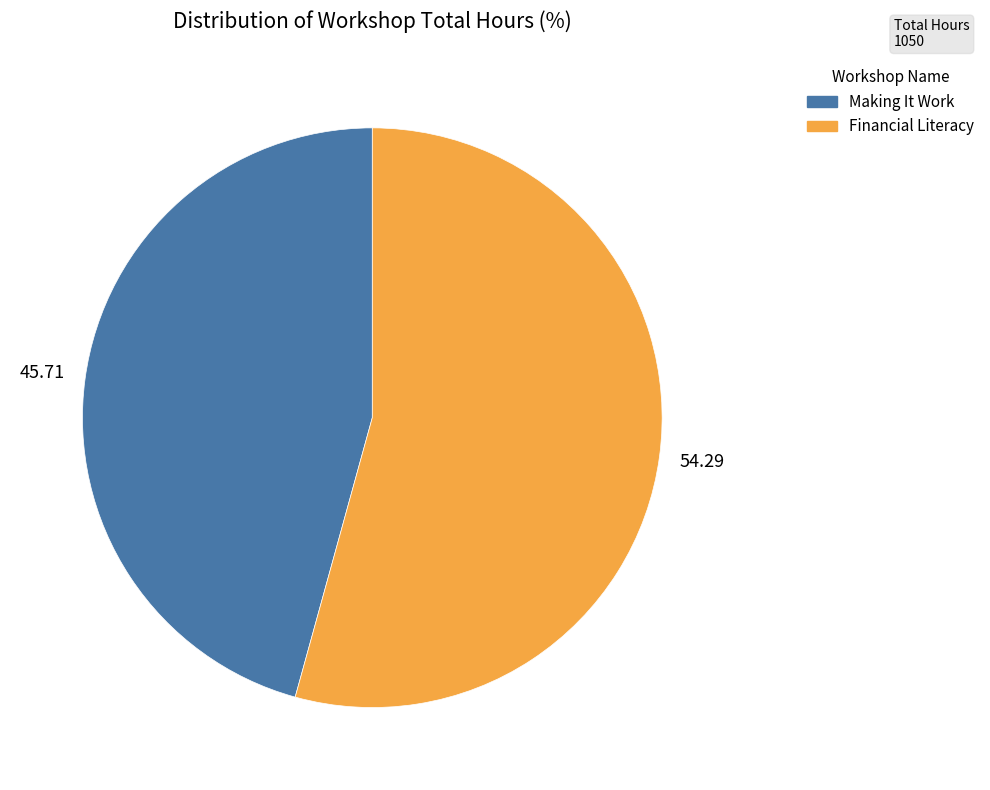

Is the sum of Financial Literacy and Making It Work greater than half?

Yes